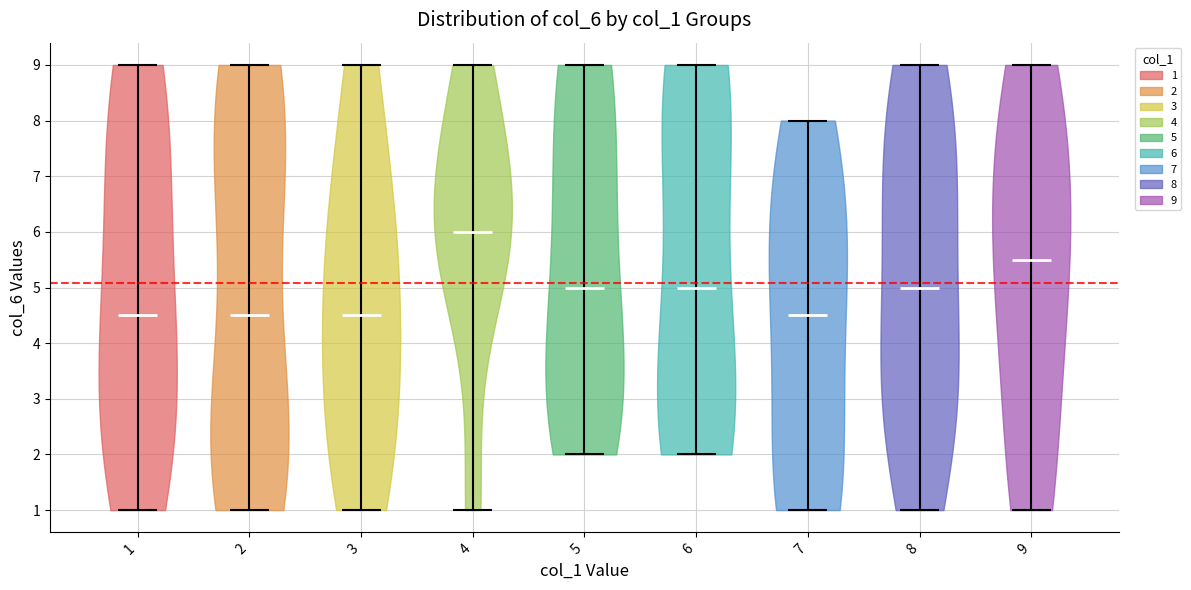

Reading left to right, read every violin against the y-axis: where its median line is, and the lowest and highest points it reaches. The values are not printed on the chart, so give them approximately, as read against the axis.

1: median line 4.5, lowest point 1.0, highest point 9.0
2: median line 4.5, lowest point 1.0, highest point 9.0
3: median line 4.5, lowest point 1.0, highest point 9.0
4: median line 6.0, lowest point 1.0, highest point 9.0
5: median line 5.0, lowest point 2.0, highest point 9.0
6: median line 5.0, lowest point 2.0, highest point 9.0
7: median line 4.5, lowest point 1.0, highest point 8.0
8: median line 5.0, lowest point 1.0, highest point 9.0
9: median line 5.5, lowest point 1.0, highest point 9.0